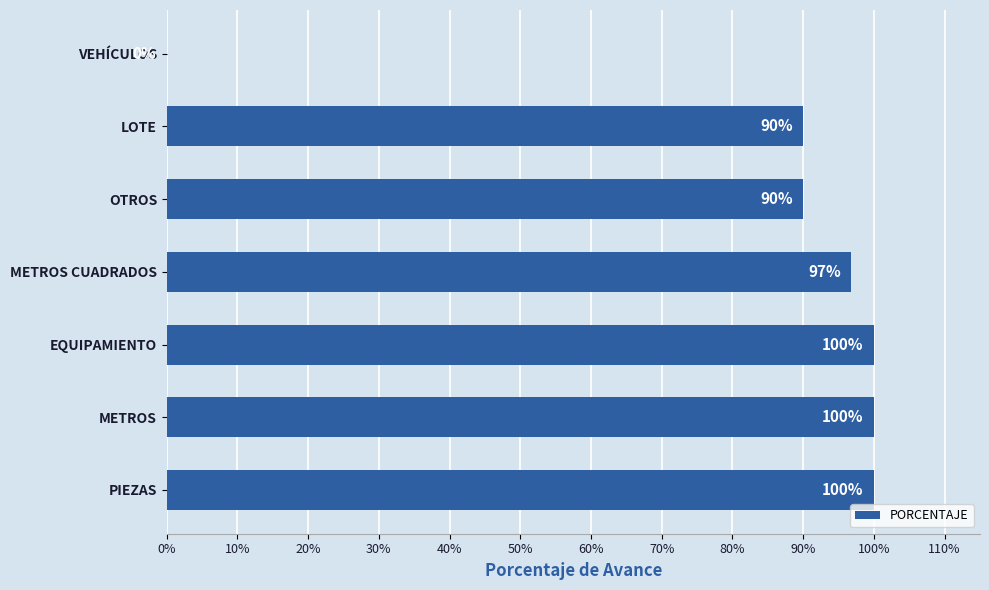

Is it true that the value at METROS is 100.0?

True